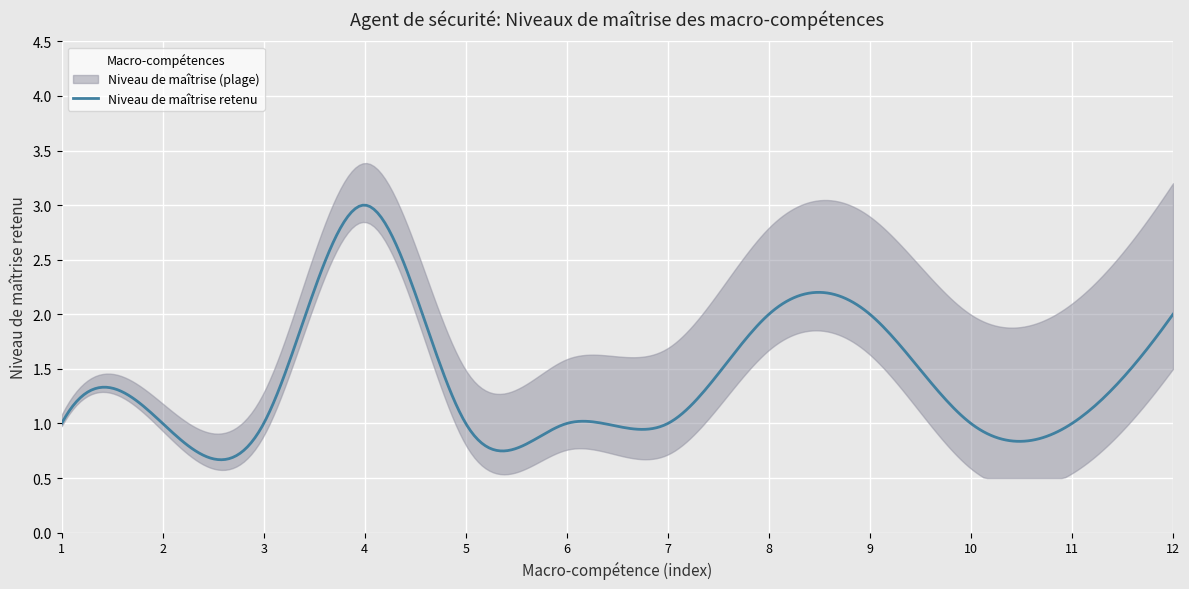

Reading left to right, extract all data points from this chart.

Sécuriser un événement=1	Communiquer efficacement=1	Créer et maintenir une relation=1	Développer son autonomie=3	Favoriser les échanges=1	Participer et animer=1	Suivre un cadre d'intervention=1	Utiliser l'anglais=2	Intégrer les règles HSE=2	Gérer les logiciels métiers=1	Se conformer aux normes=1	Prioriser et hiérarchiser=2